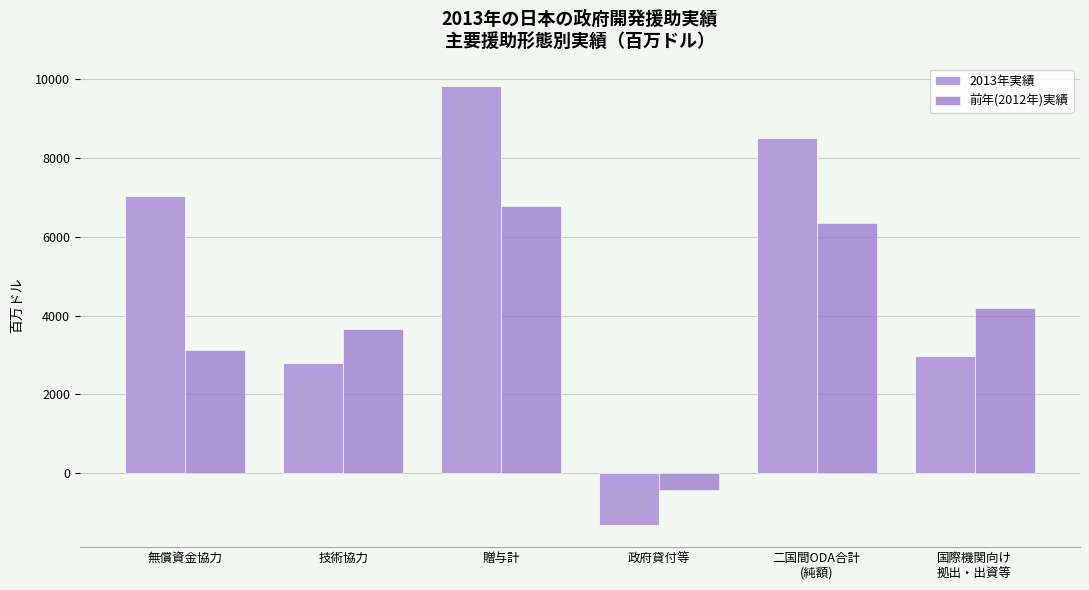

Rank the series by their average value, from lowest to highest.

前年(2012年)実績, 2013年実績